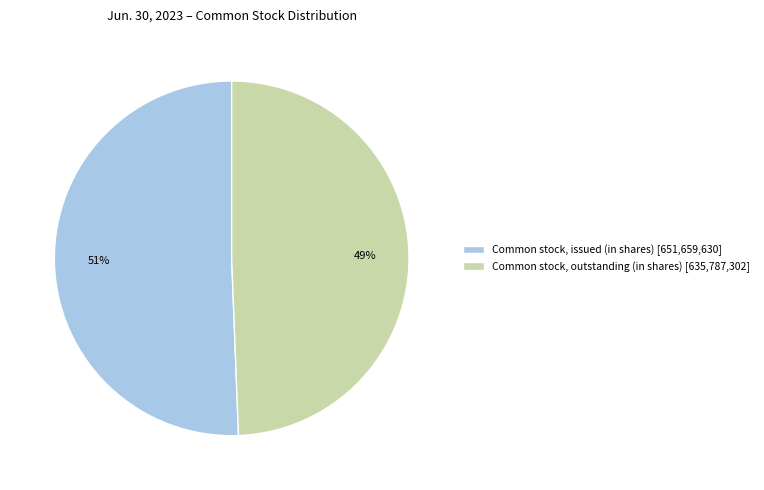

Does any single category account for the majority?

Yes